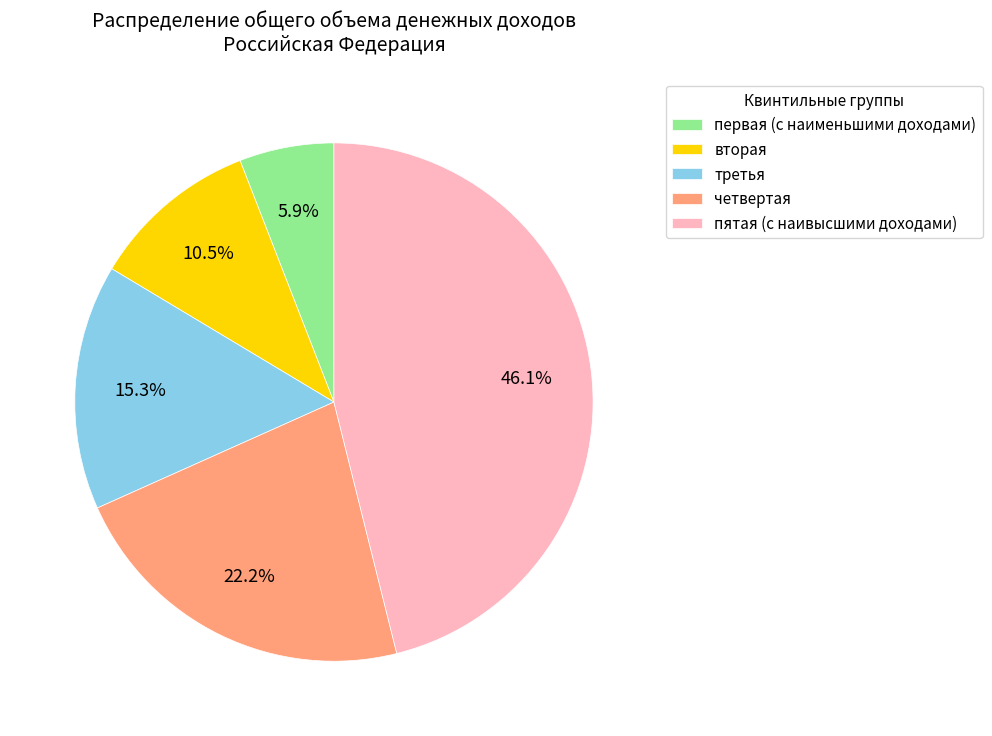

Between вторая and пятая (с наивысшими доходами), which is larger?

пятая (с наивысшими доходами)